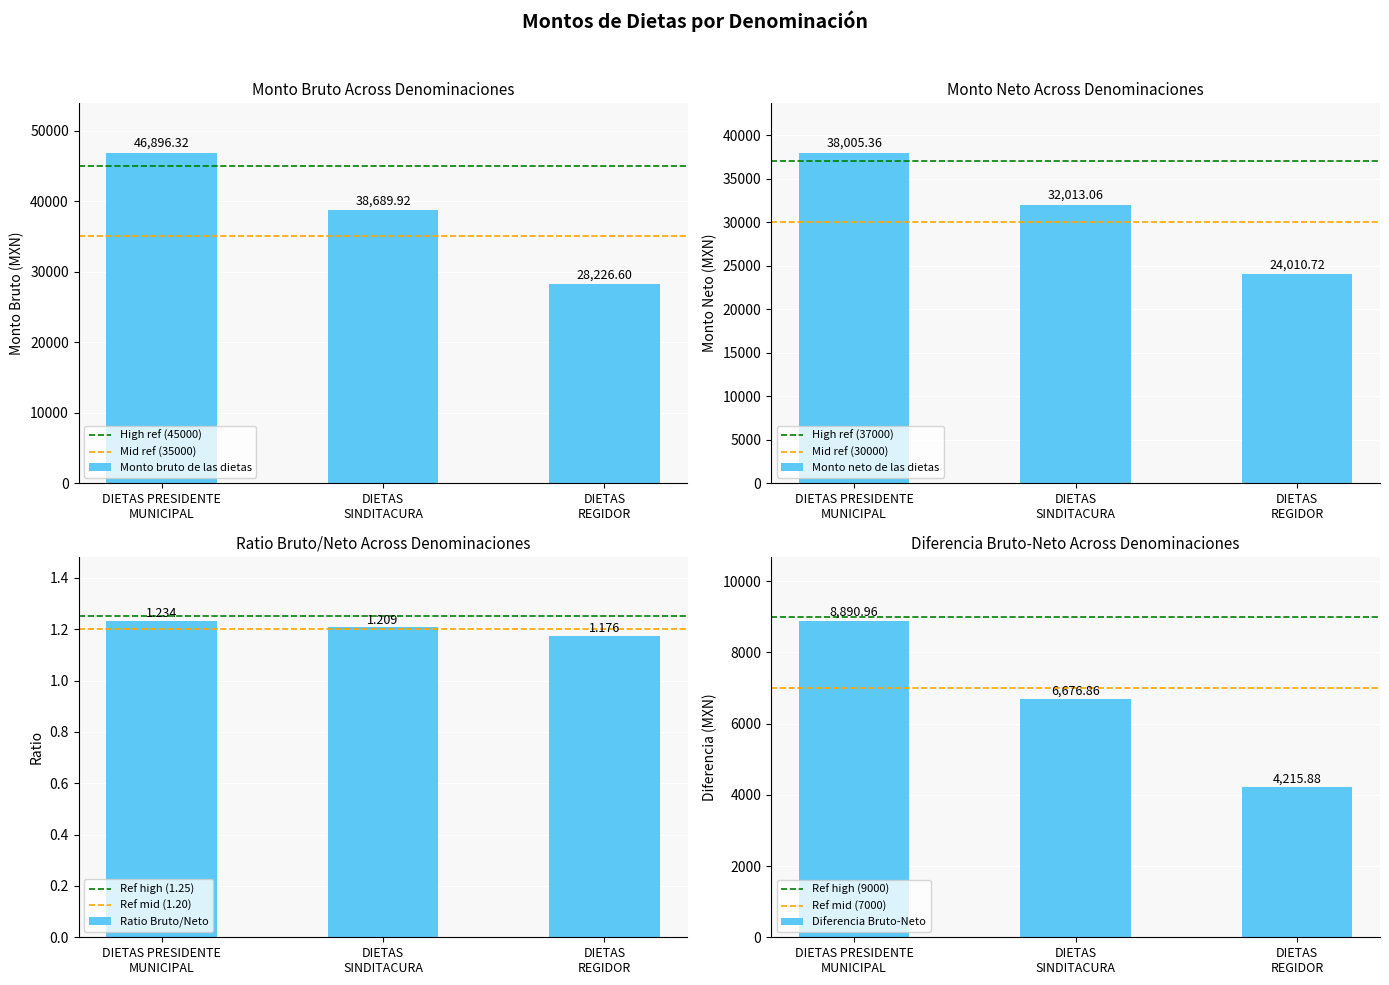

What is the approximate value of Monto bruto de las dietas at DIETAS PRESIDENTE
MUNICIPAL?

46896.3